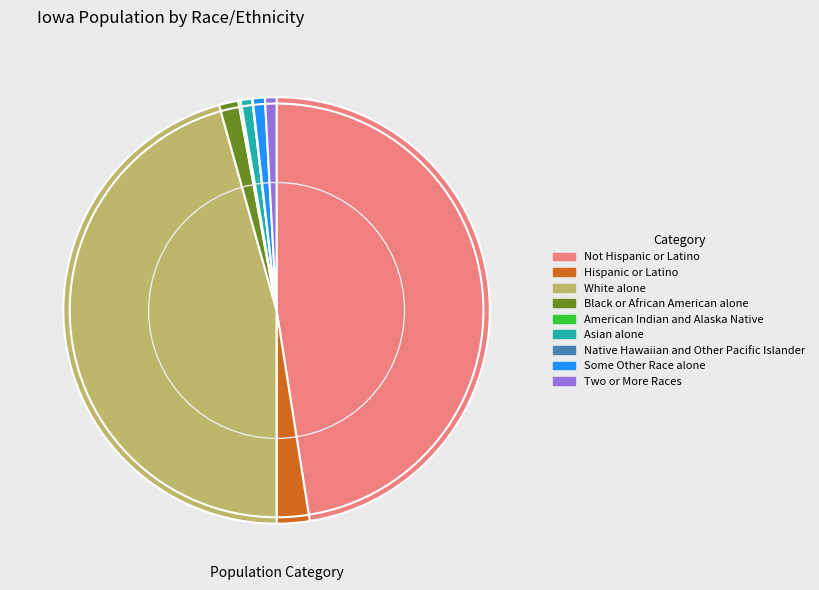

Is the sum of Hispanic or Latino and Two or More Races greater than half?

No